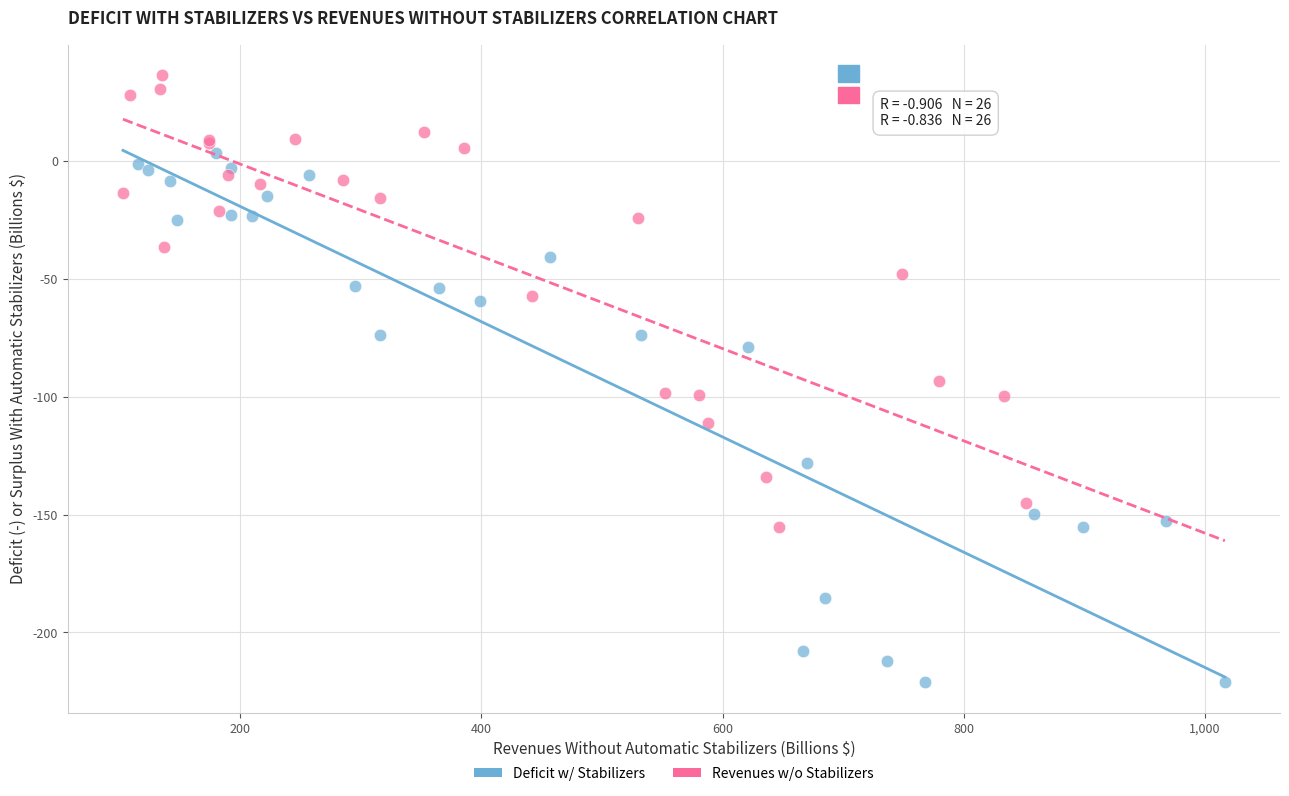

What are all the series names shown in the legend?

Deficit w/ Stabilizers, Revenues w/o Stabilizers